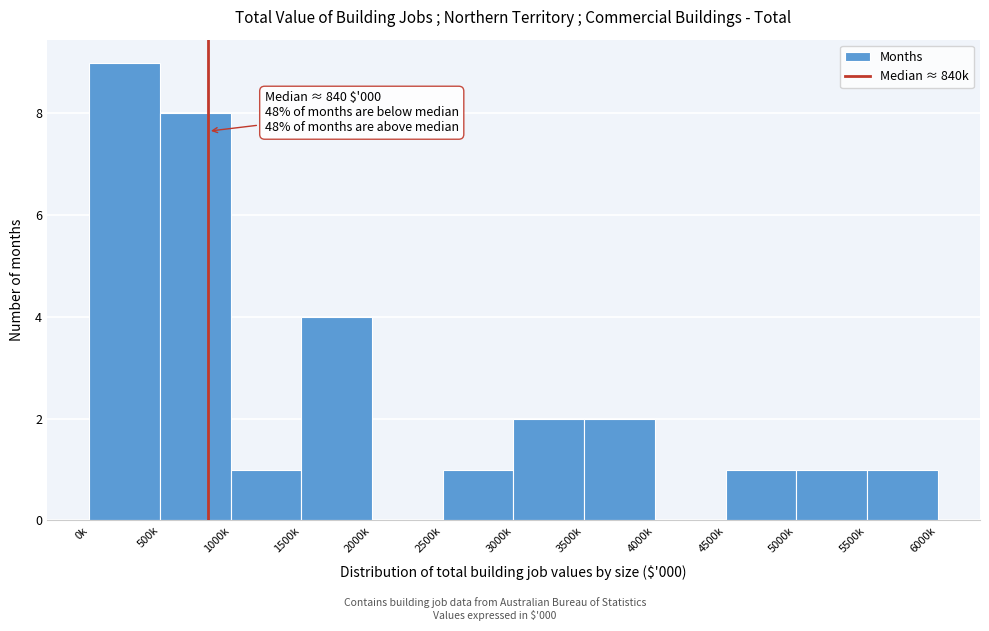

Reading right to left, what are all the values shown in this chart?

5500k=1	5000k=1	4500k=1	4000k=0	3500k=2	3000k=2	2500k=1	2000k=0	1500k=4	1000k=1	500k=8	0k=9